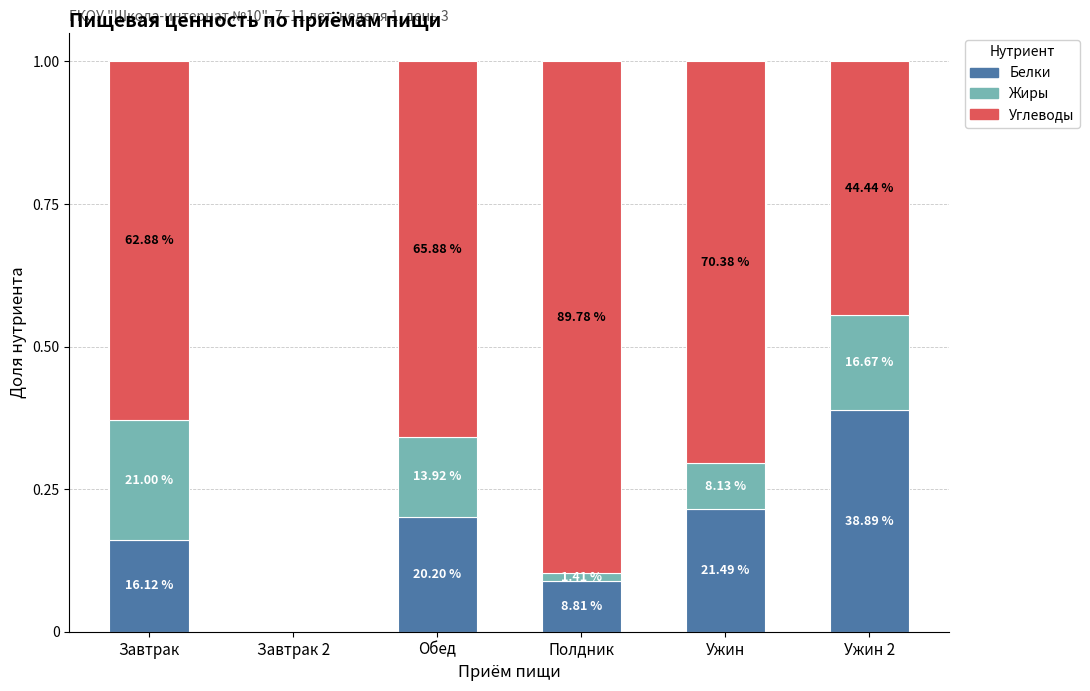

What are all the series names shown in the legend?

Белки, Жиры, Углеводы